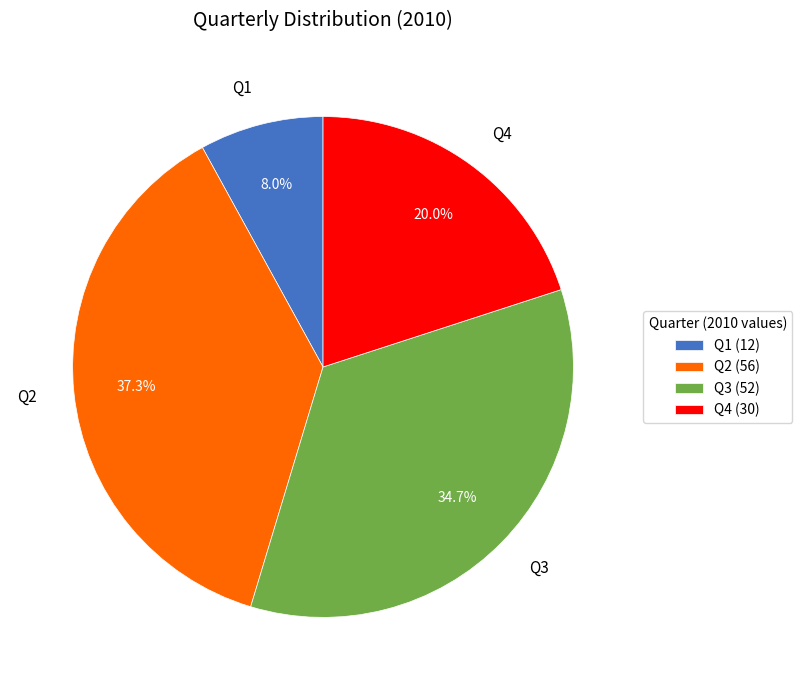

The Q1 slice represents 8% of the pie. True or false?

True